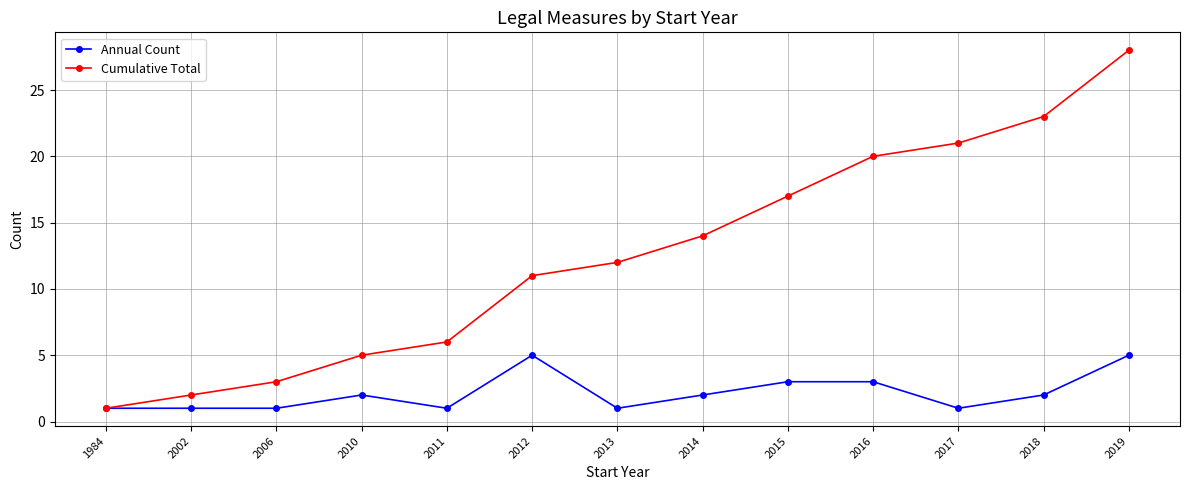

Between 2010 and 2015, which series saw the biggest shift?

Cumulative Total